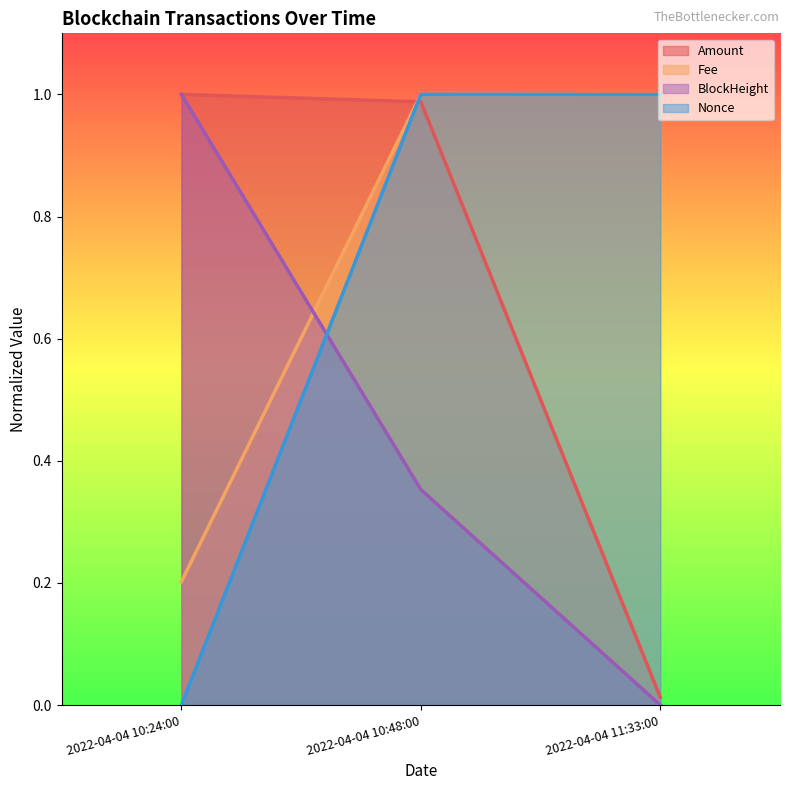

What are all the series names shown in the legend?

Amount, Fee, BlockHeight, Nonce